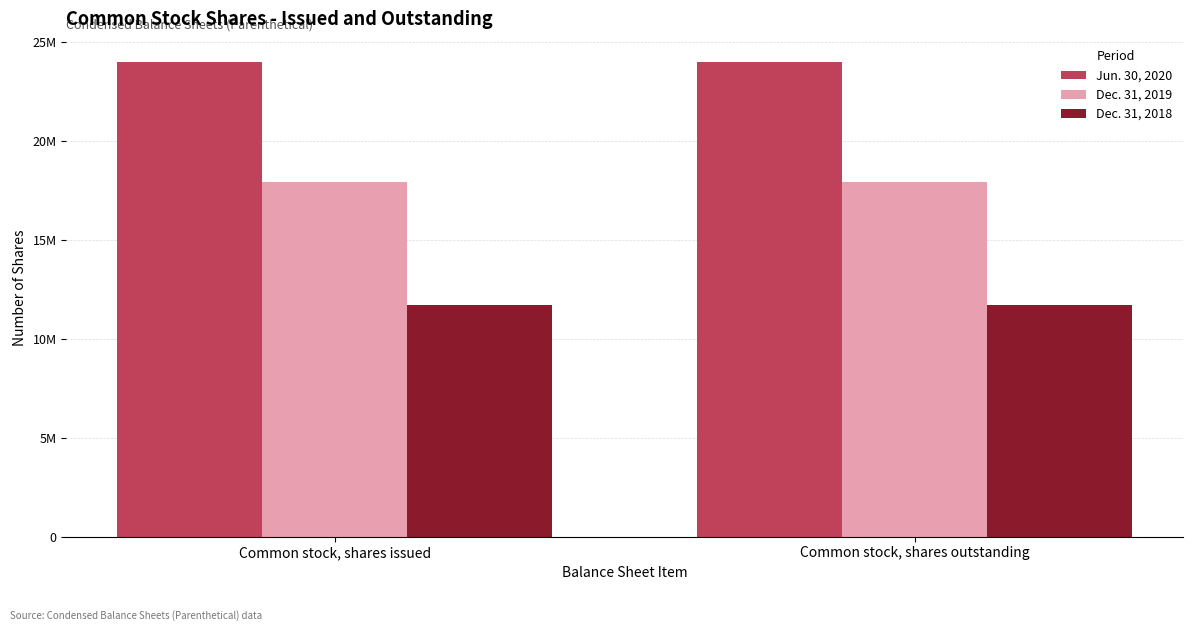

What are all the series names shown in the legend?

Jun. 30, 2020, Dec. 31, 2019, Dec. 31, 2018